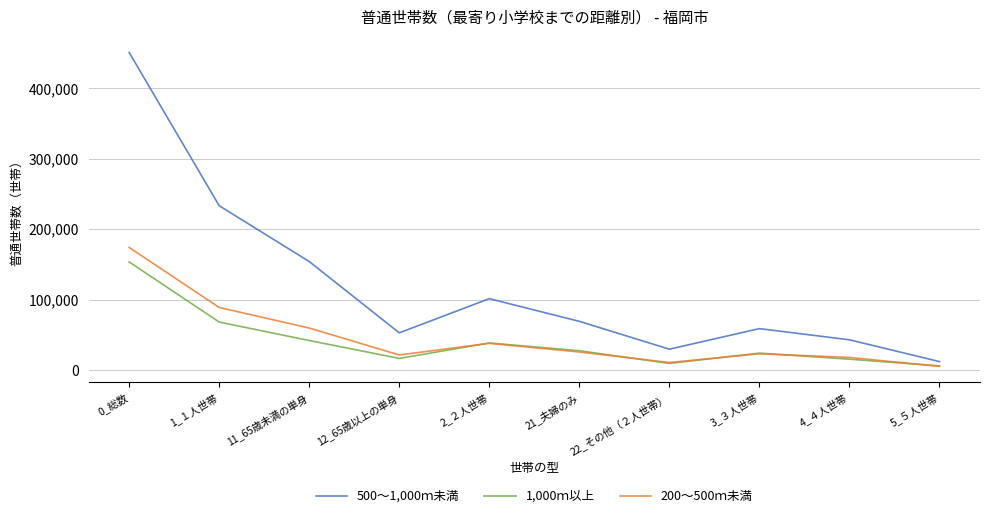

Which series has the widest spread of values?

500～1,000ｍ未満